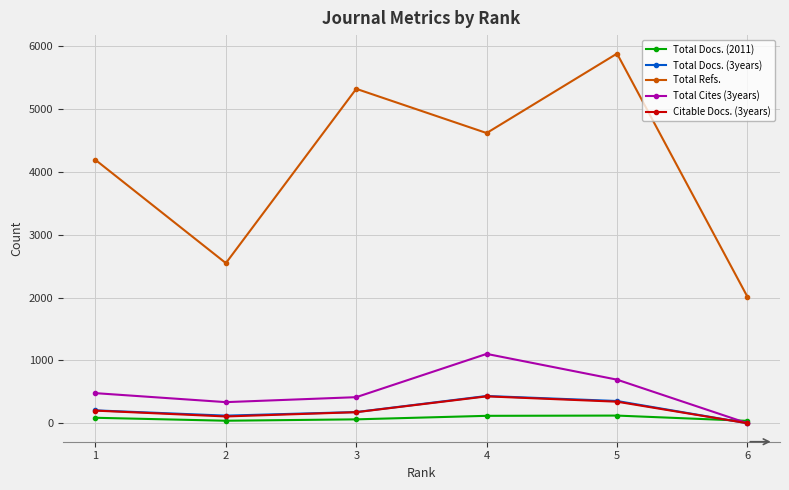

What is the value of the Citable Docs. (3years) point at the 1st from the left?

201